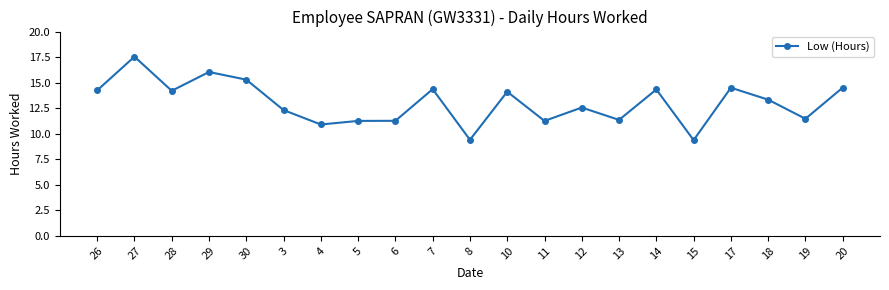

At which label does the data first exceed 13?

26